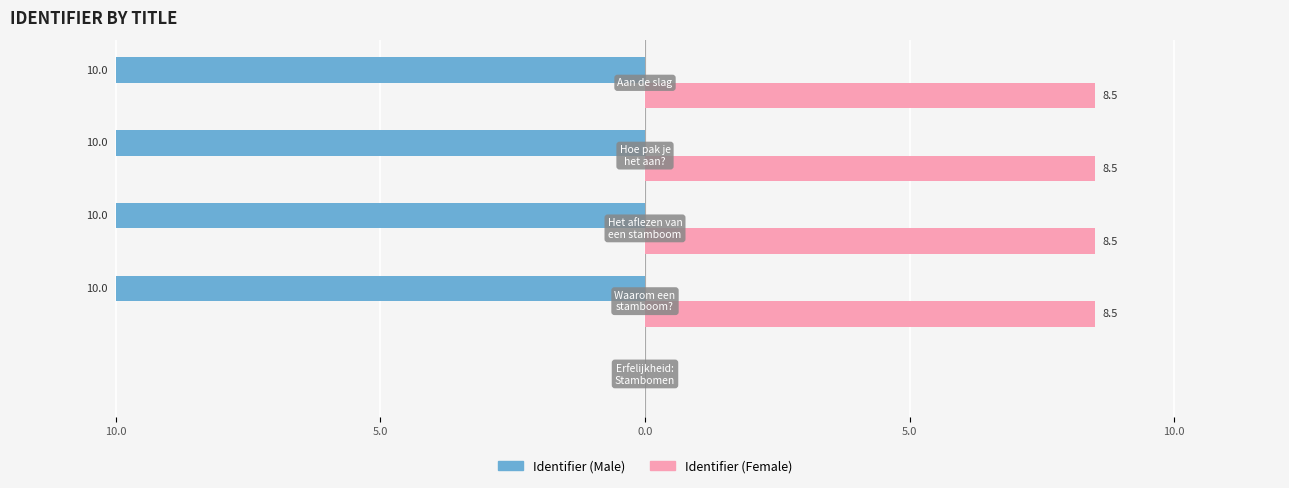

What are all the series names shown in the legend?

Identifier (Male), Identifier (Female)